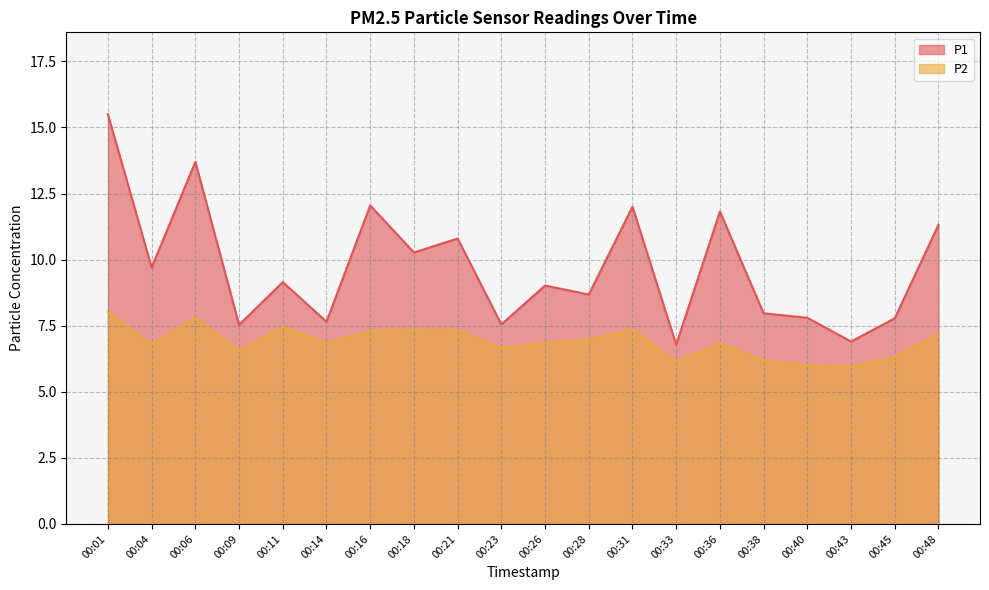

What is the value of the P2 point at the 10th from the left?

6.7